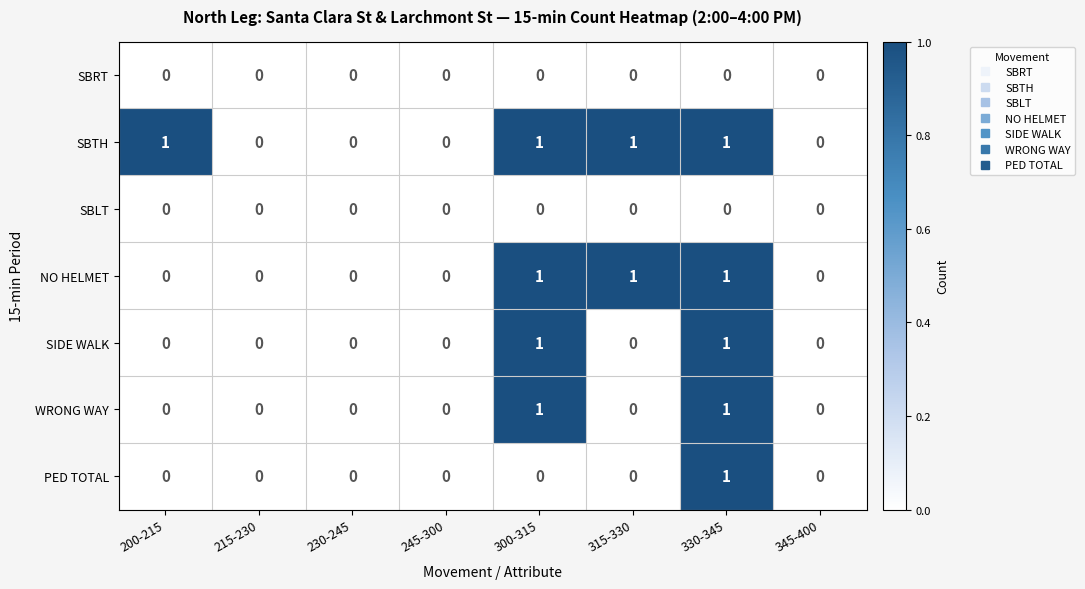

How many distinct data groups are displayed?

7